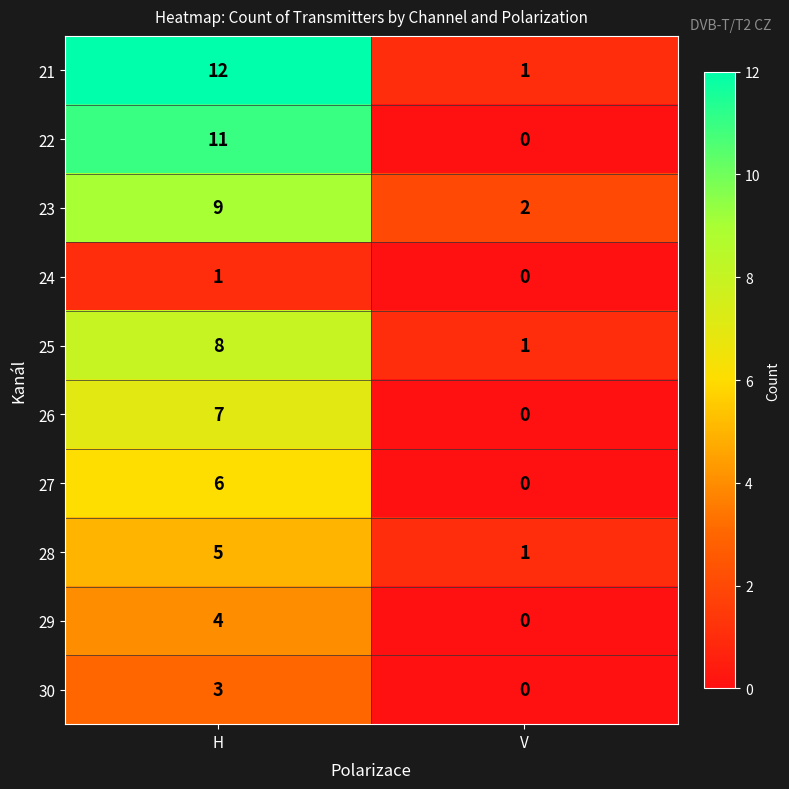

What is the sum of all 22 values?

11